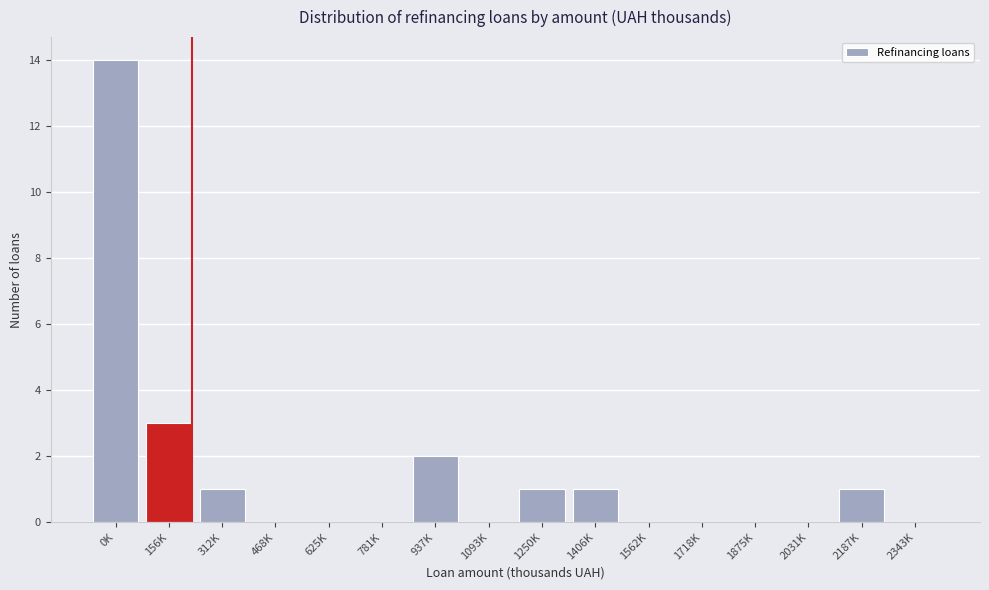

Reading right to left, list all the values displayed in this chart.

2343K=0	2187K=1	2031K=0	1875K=0	1718K=0	1562K=0	1406K=1	1250K=1	1093K=0	937K=2	781K=0	625K=0	468K=0	312K=1	156K=3	0K=14